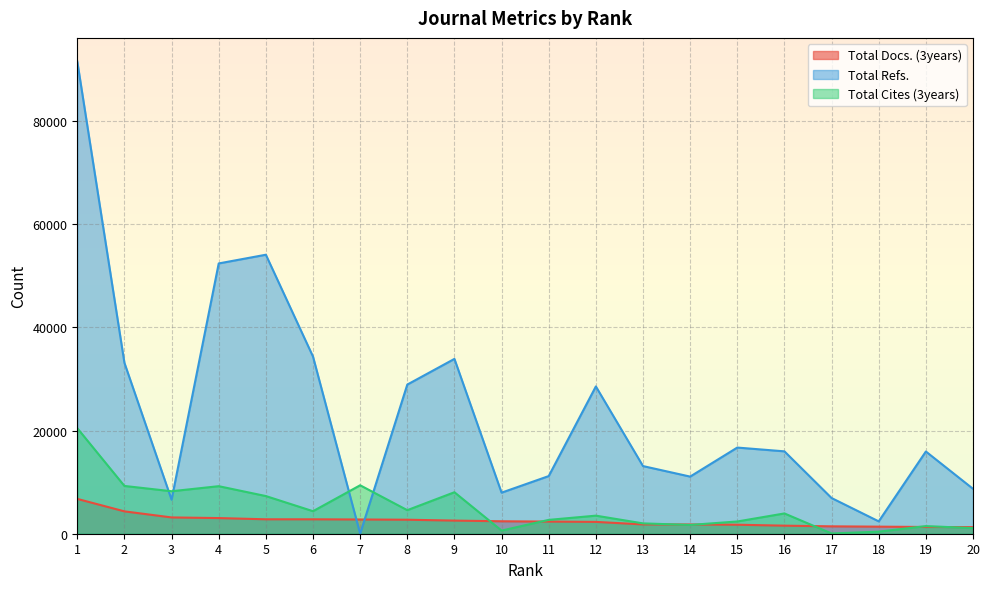

What is the difference between the second highest and second lowest values in the Total Cites (3years) series?

8993